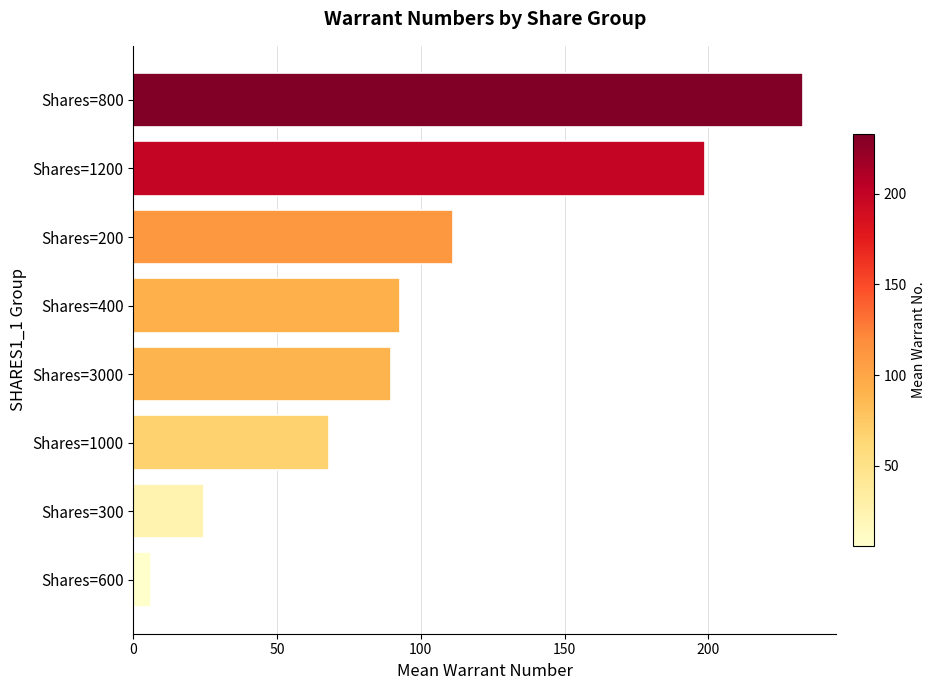

Reading top to bottom, extract all data points from this chart.

232.8	198.8	111.2	92.7	89.7	68.0	24.7	6.0